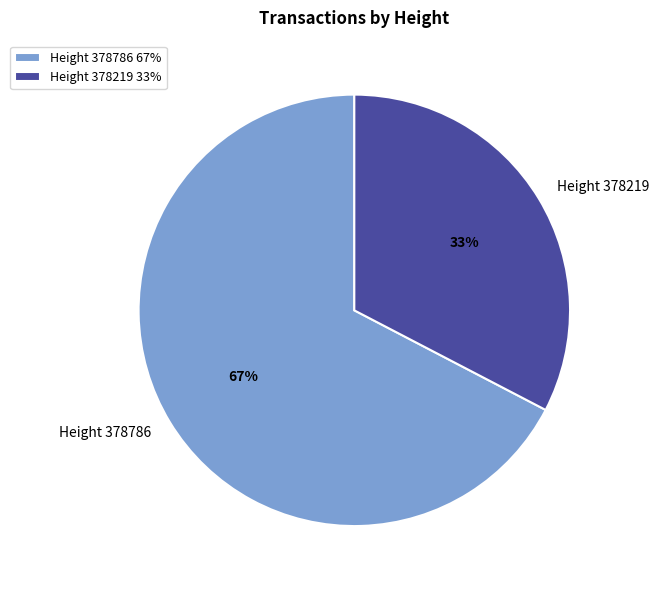

Which slice is the smallest?

Height 378219